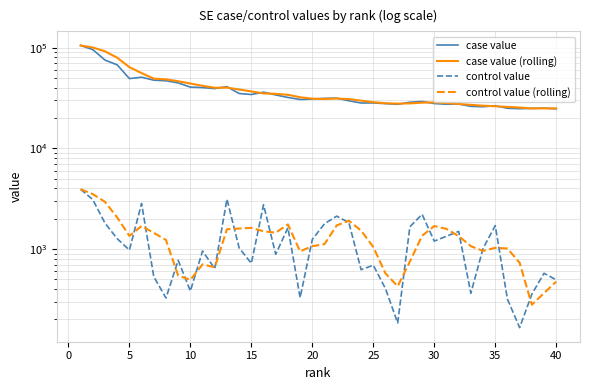

How many series are shown in this chart?

4